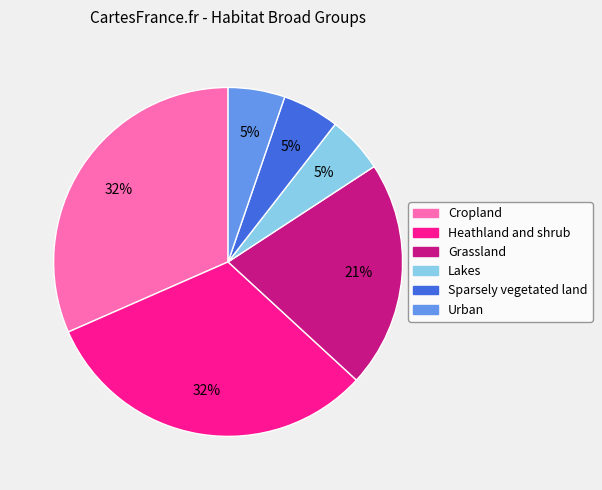

Is it true that Urban is 5% of the pie?

True